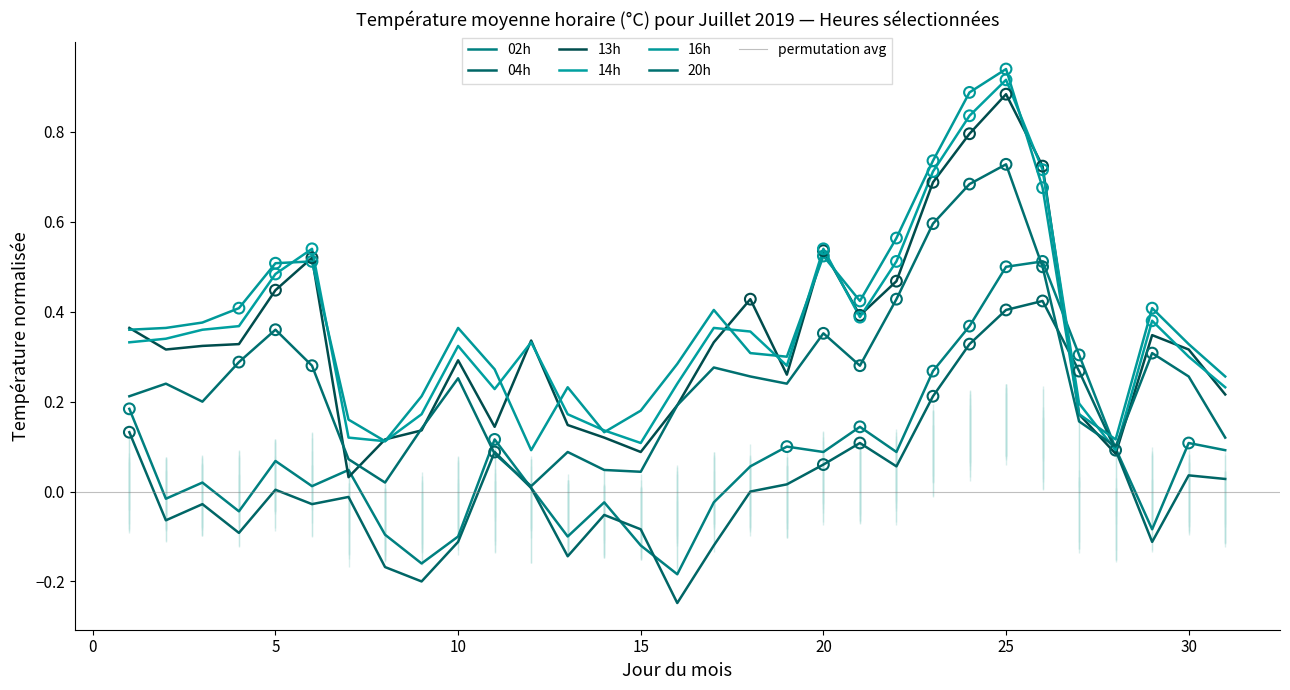

Which series has the largest Y range (max minus min)?

hour_13